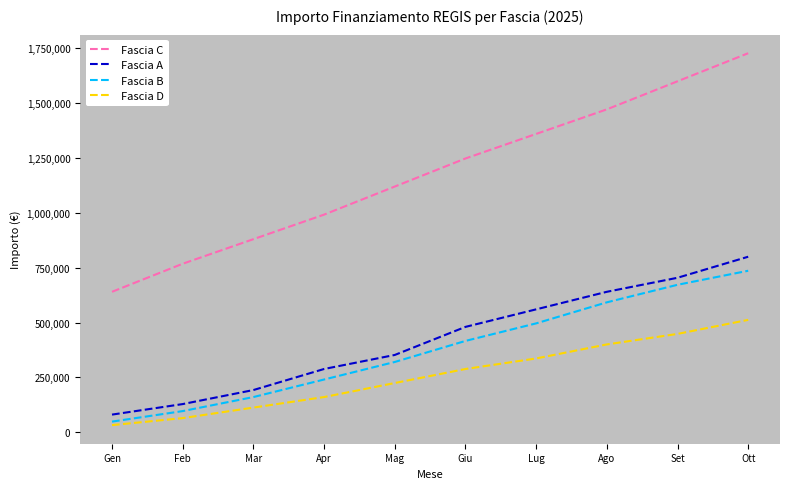

Which category has the highest value across all series?

Ott